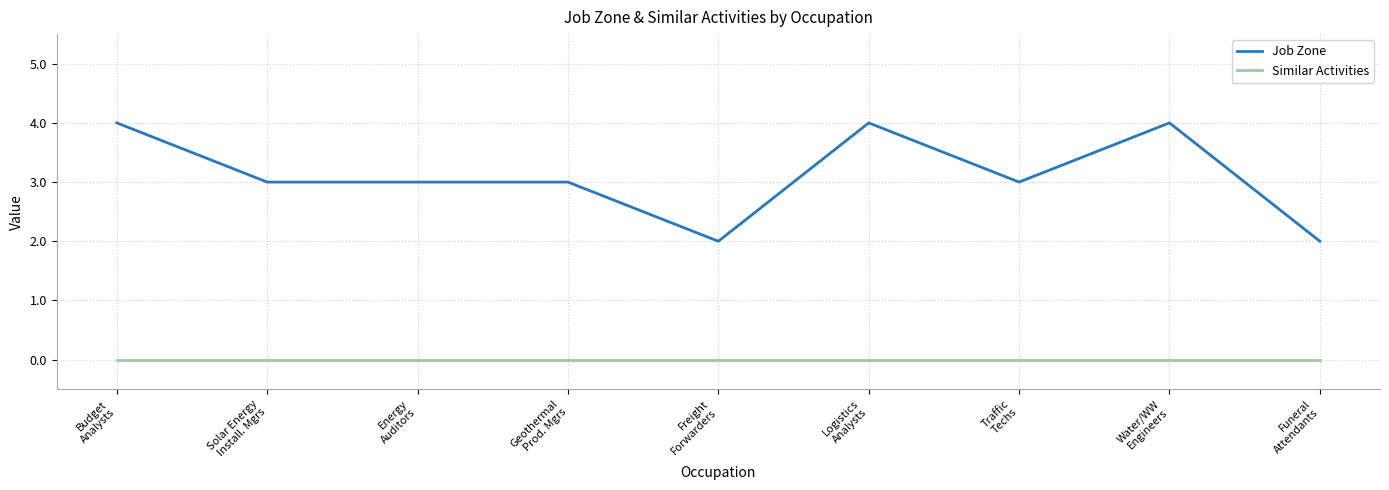

Is the value of Similar Activities at Water/WW
Engineers greater than the value of Job Zone at Funeral
Attendants?

No